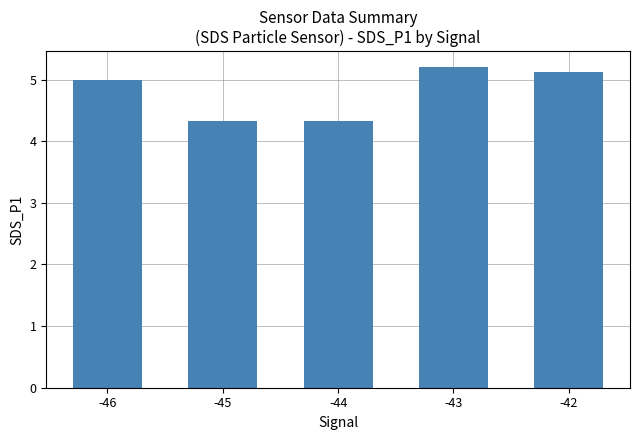

How many bars are there in total?

5